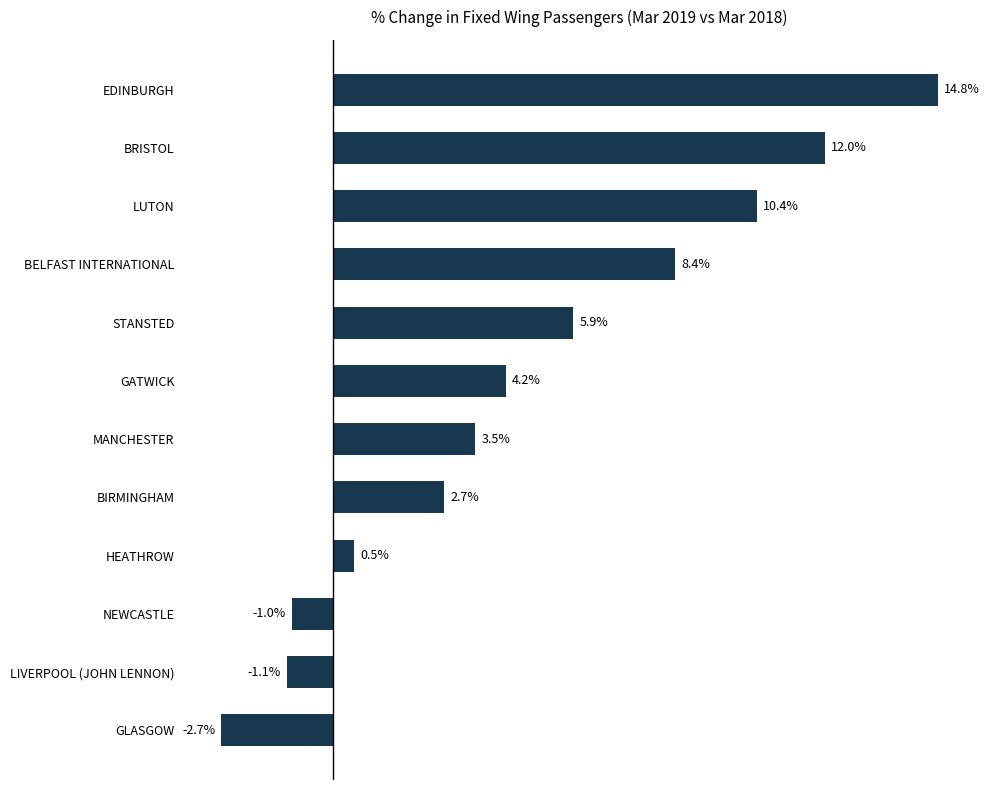

Between NEWCASTLE and EDINBURGH, which is larger?

EDINBURGH